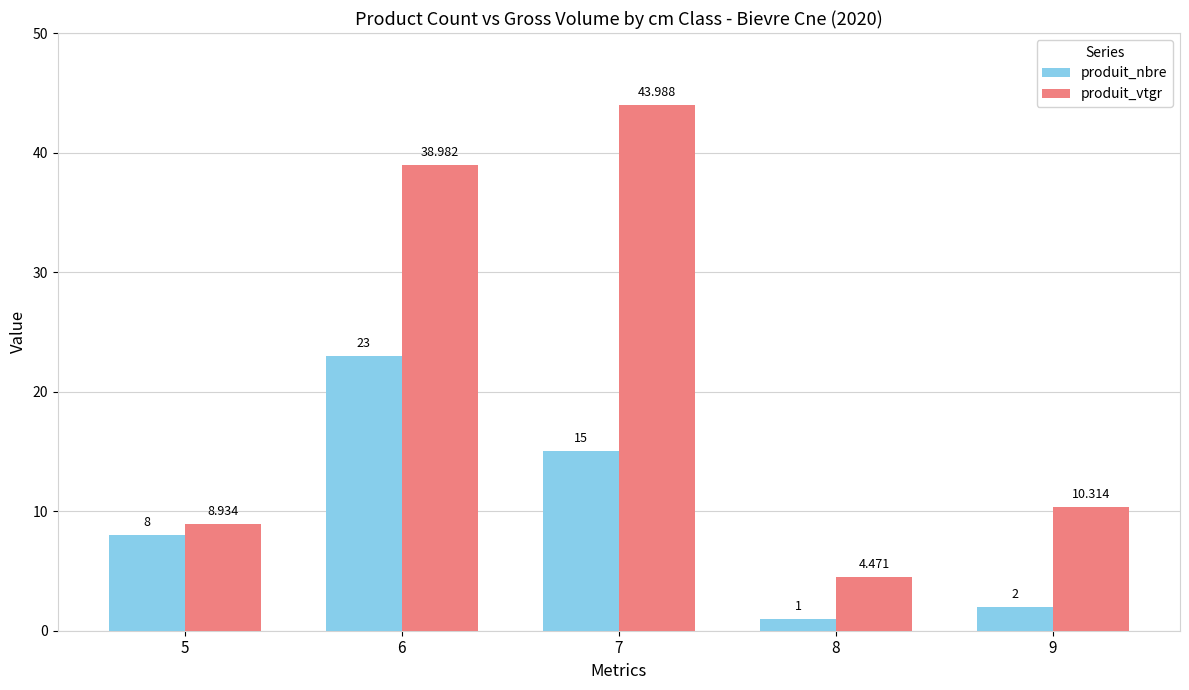

List the labels in order of produit_nbre value, smallest first.

8, 9, 5, 7, 6